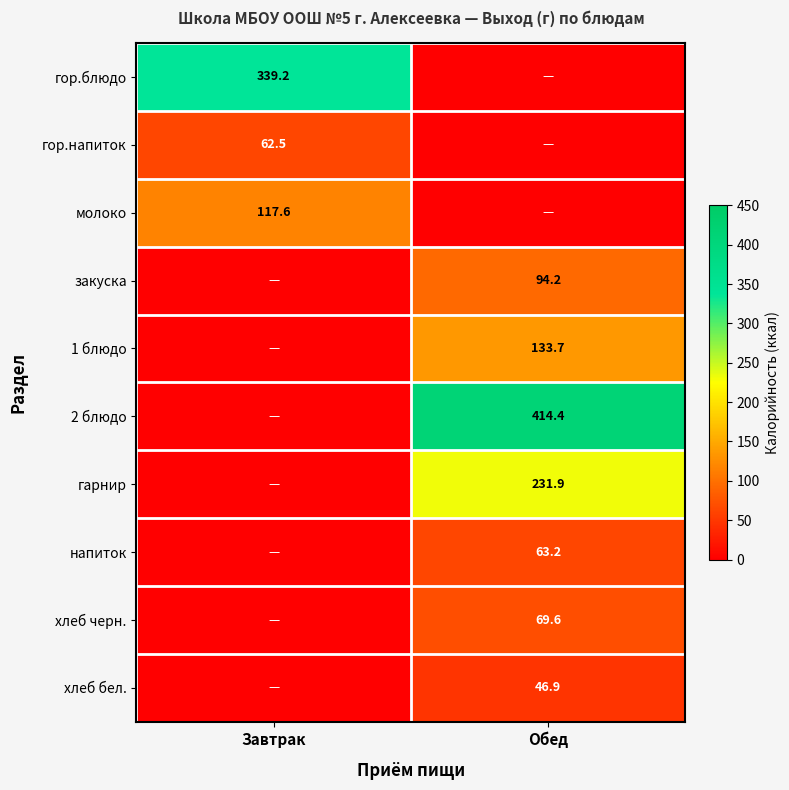

The value of хлеб черн. at Обед is 33.0. True or false?

False